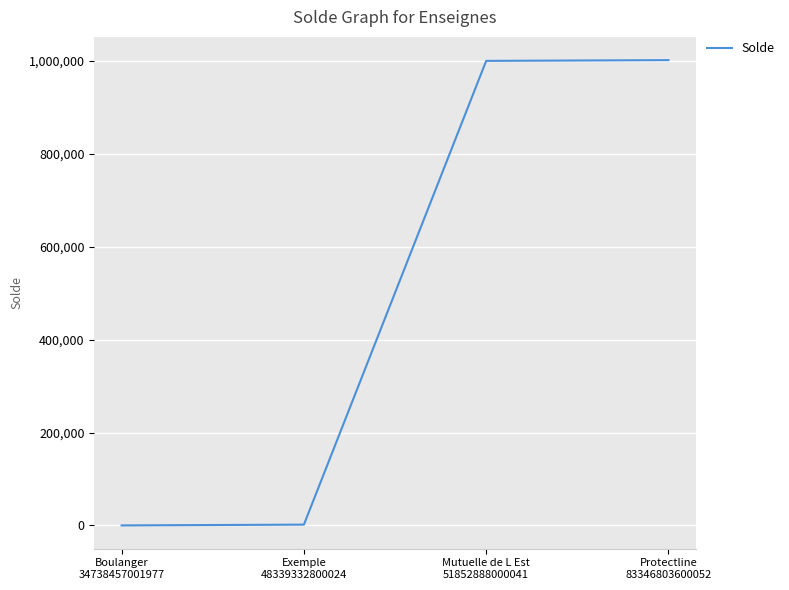

Count the number of data series in this chart.

1